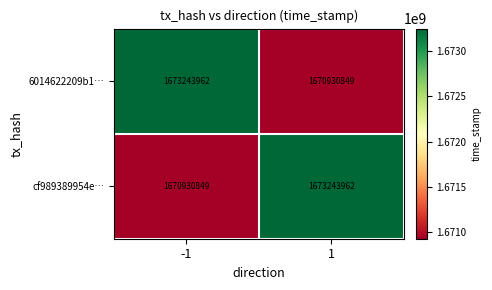

How many data points does each series have?

2